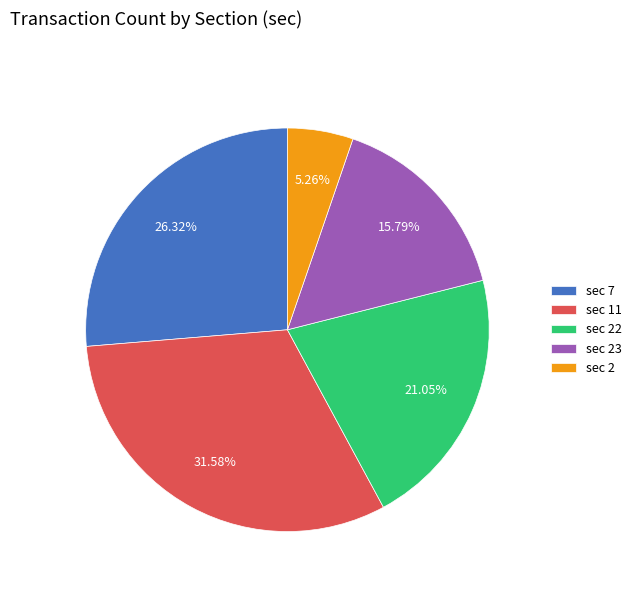

How many segments does this pie chart have?

5